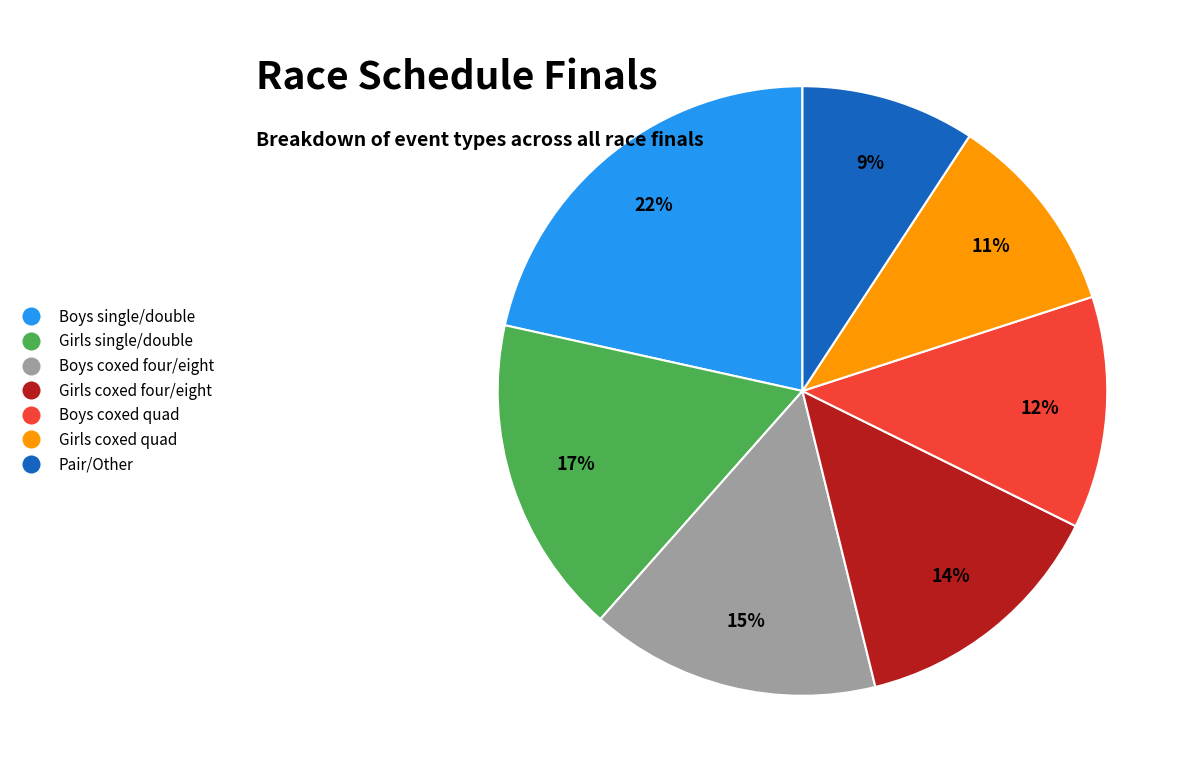

What is the ratio of the value at Boys coxed quad to the value at Pair/Other?

1.3